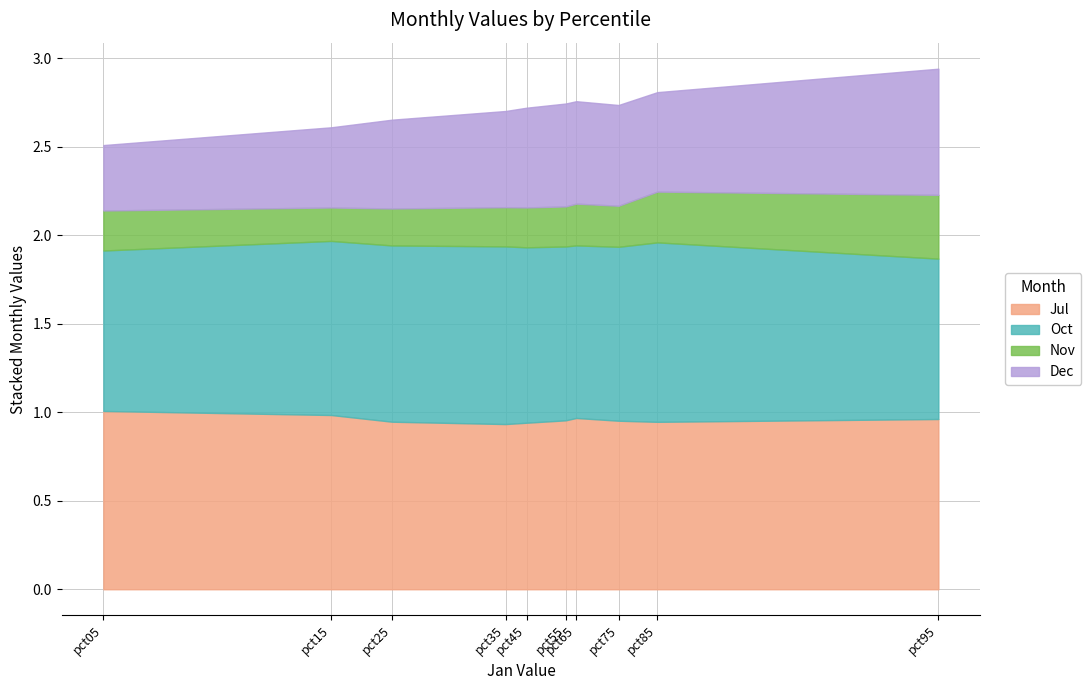

What is the value of the Dec point at the 8th from the left?

0.6